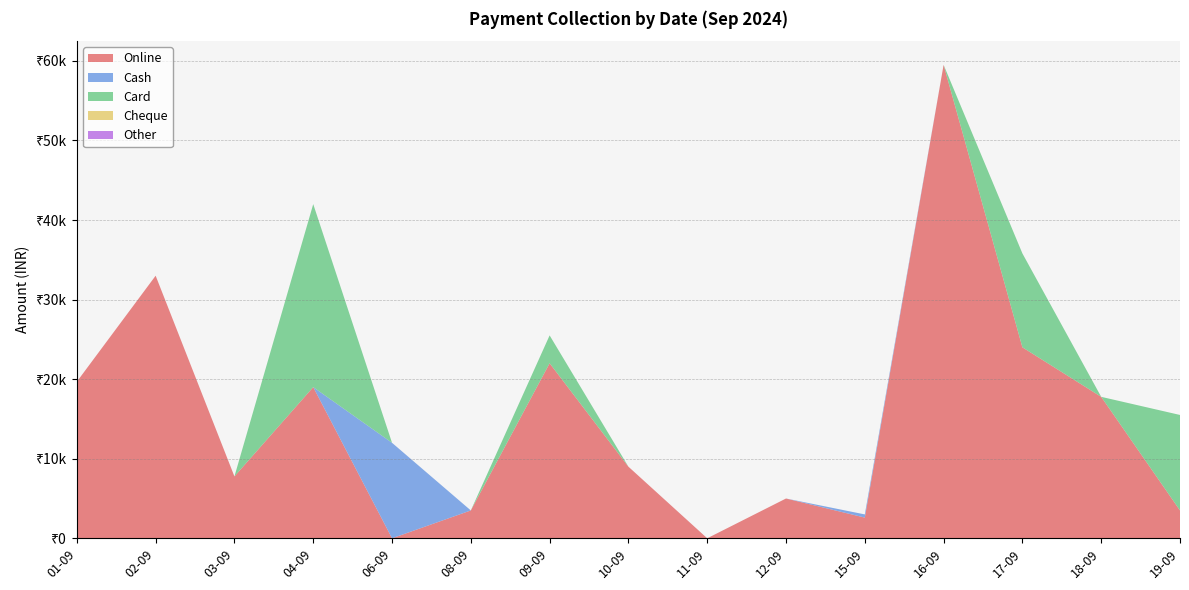

Reading left to right, transcribe all the data shown in this chart.

Online: 19677	32999	7777	18999	0	3500	21999	8999	0	5000	2600	59499	24000	17777	3499
Cash: 0	0	0	0	11999	0	0	0	0	0	400	0	0	0	0
Card: 0	0	0	22999	0	0	3499	0	0	0	0	0	11800	0	12000
Cheque: 0	0	0	0	0	0	0	0	0	0	0	0	0	0	0
Other: 0	0	0	0	0	0	0	0	0	0	0	0	0	0	0